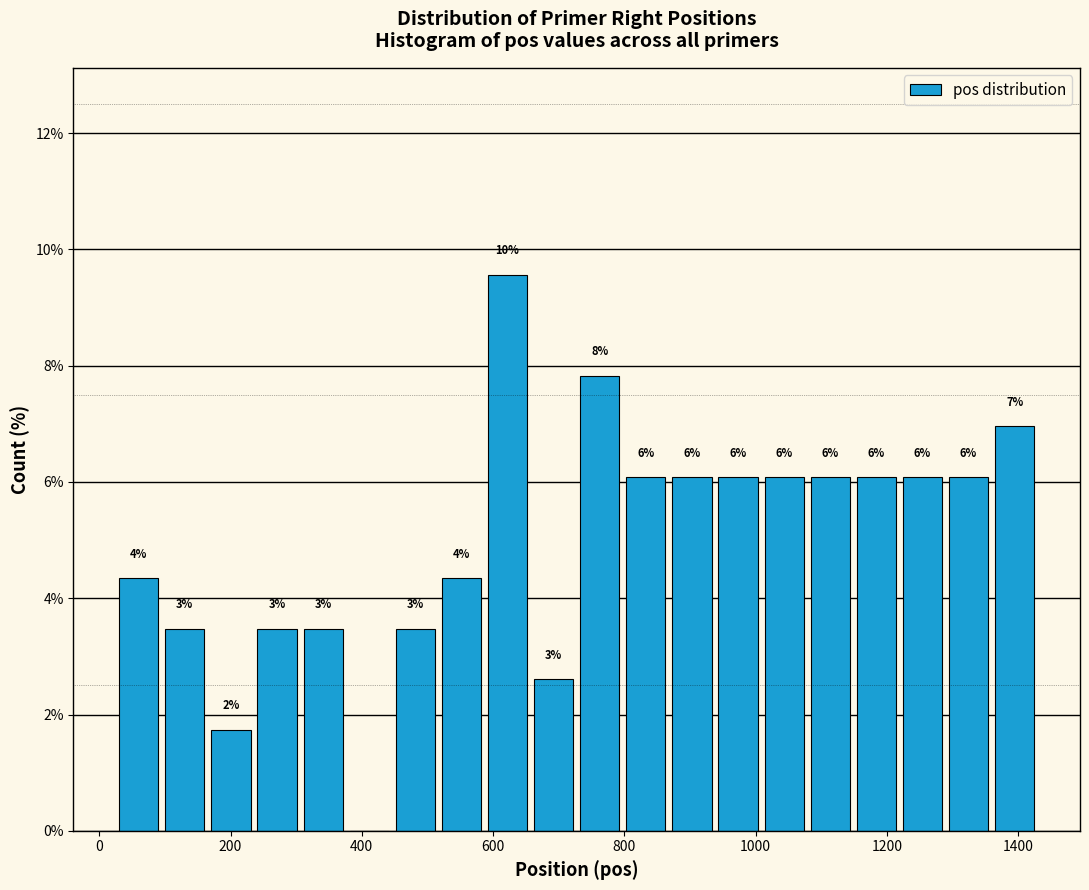

Around what value on the x-axis is the tallest bar? Give the approximate position of its centre, as read against the axis.

620